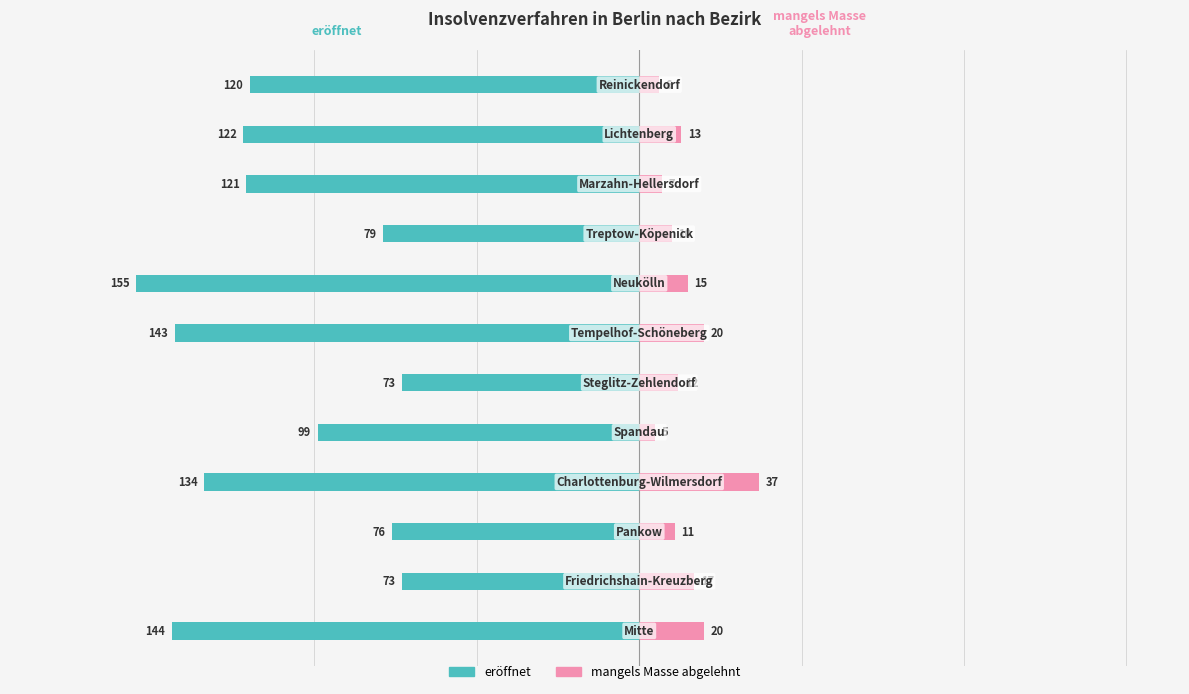

How many categories are shown in the chart?

12